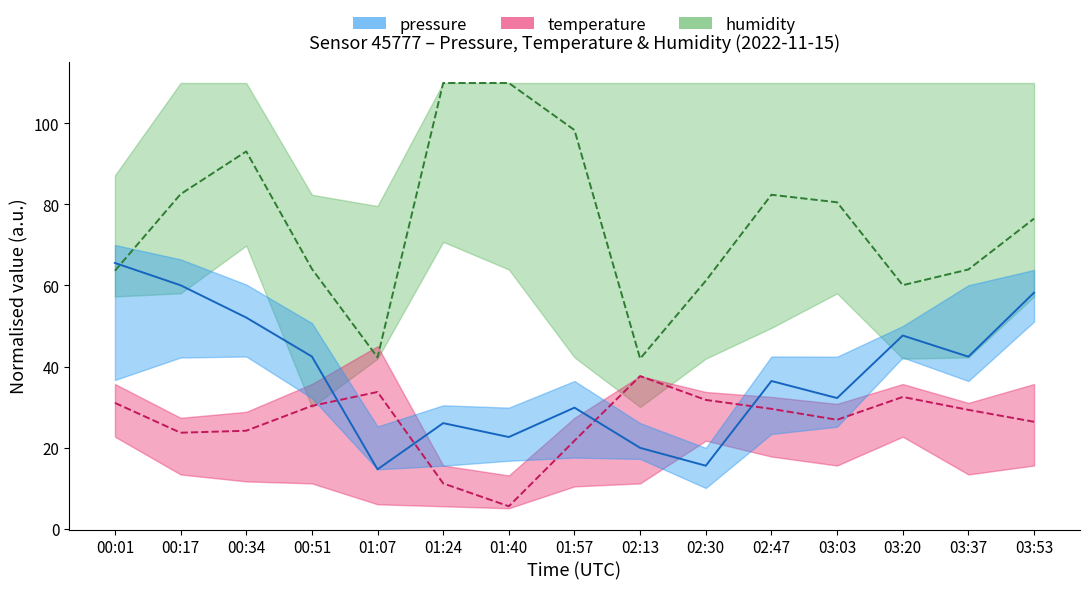

The value of temperature at 02:47 is 29.5. True or false?

True